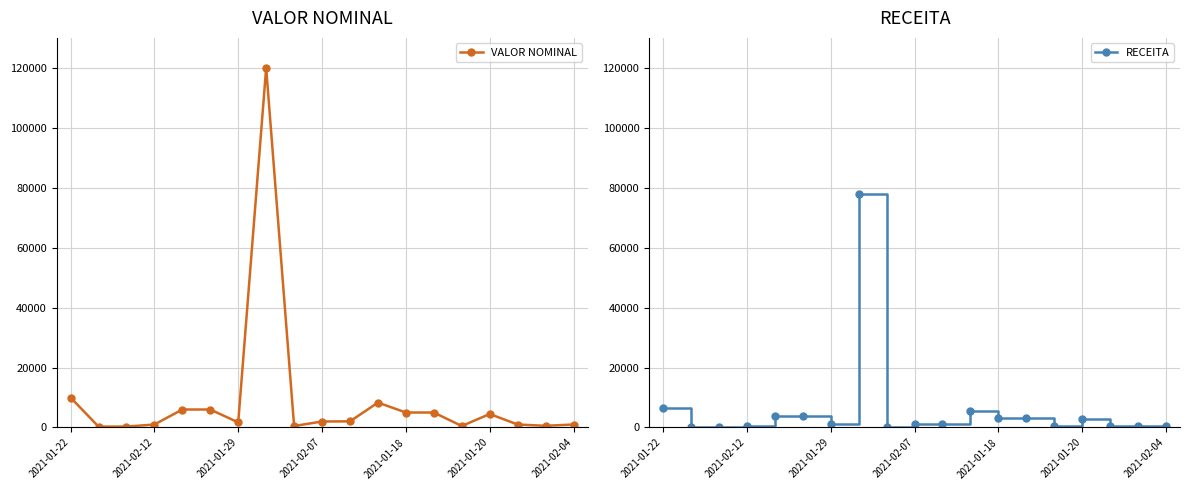

The RECEITA series shows 6500.0 at 2021-01-22. True or false?

True